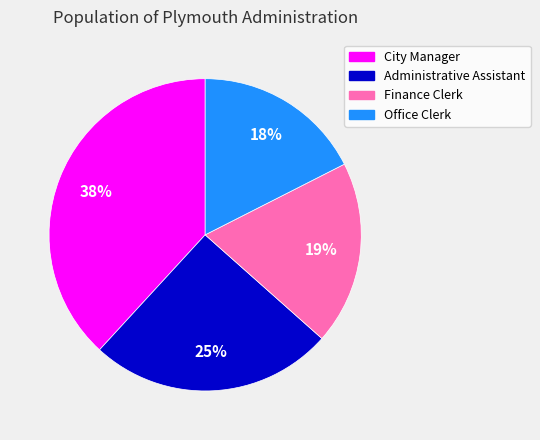

To the nearest percent, what is the average slice percentage?

25%